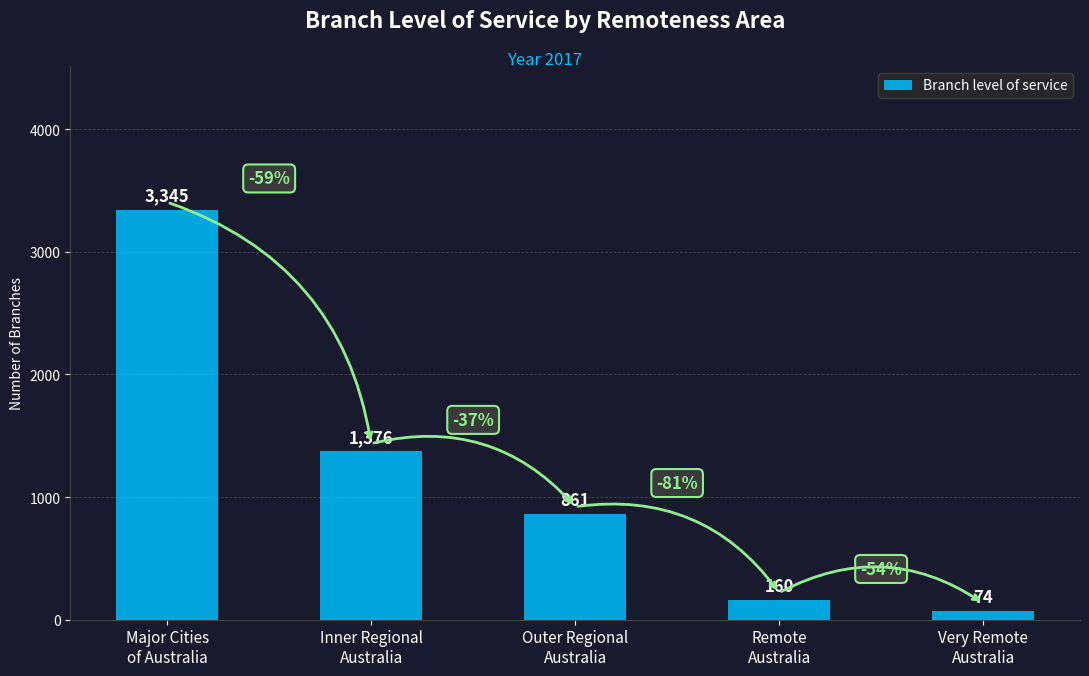

Approximately how many times larger is the value at Major Cities
of Australia compared to Remote
Australia?

20.9